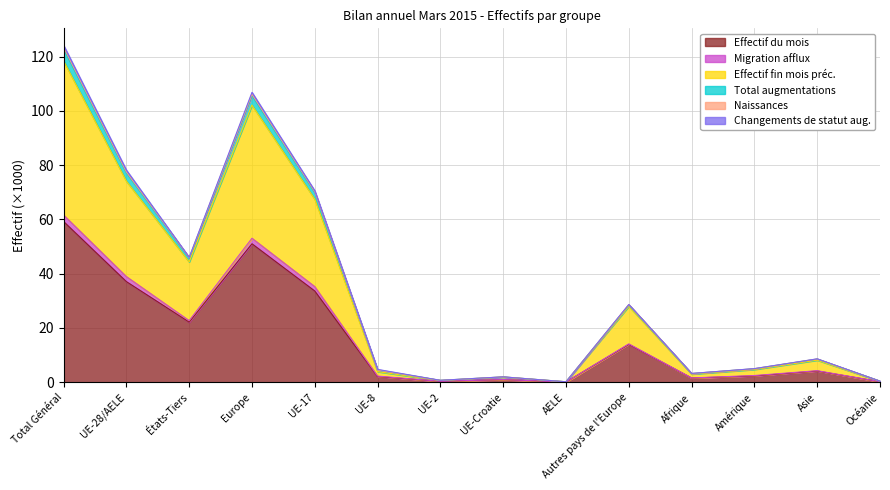

What is the label of the 9th point from the right?

UE-8